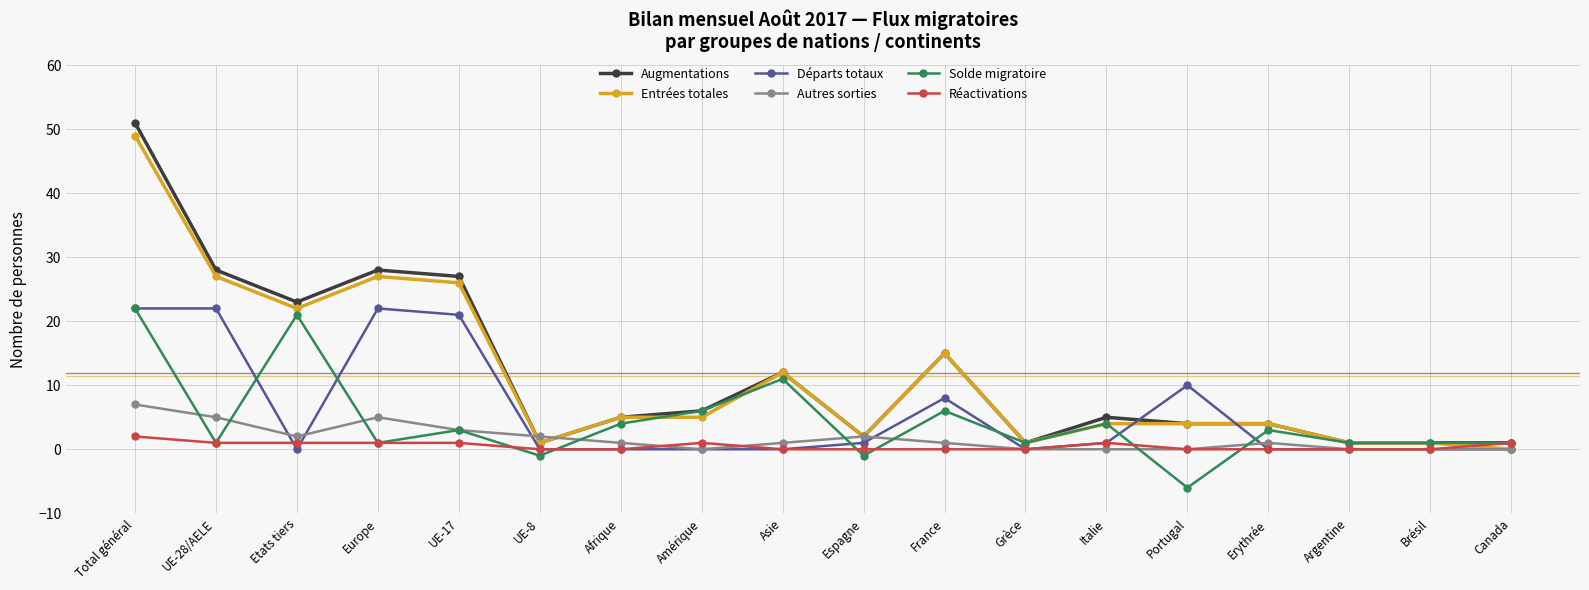

Which series ends up on top after the final intersection of Entrées totales and Réactivations?

Réactivations